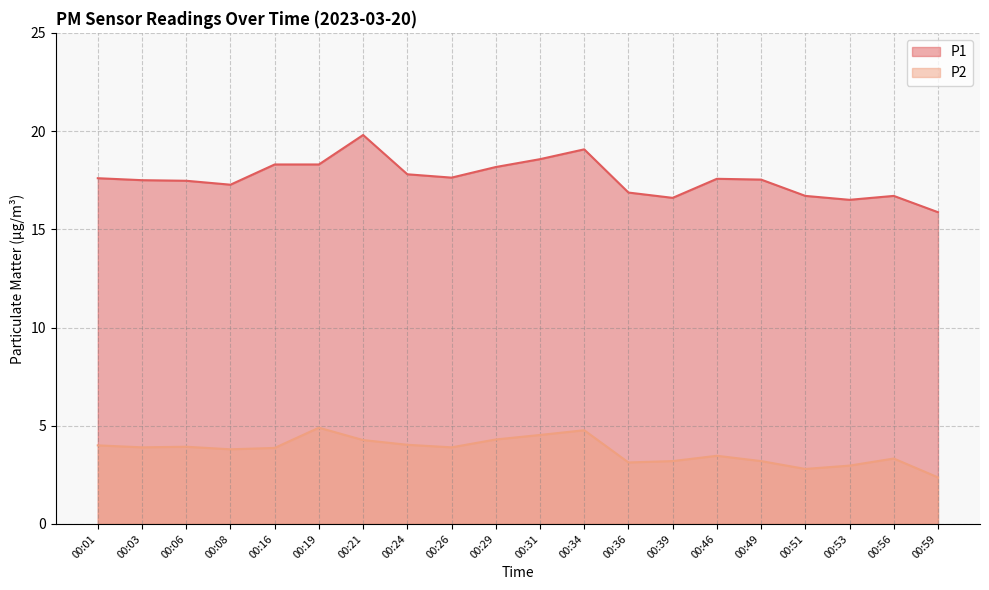

At which category is the sum across all series the highest?

00:21